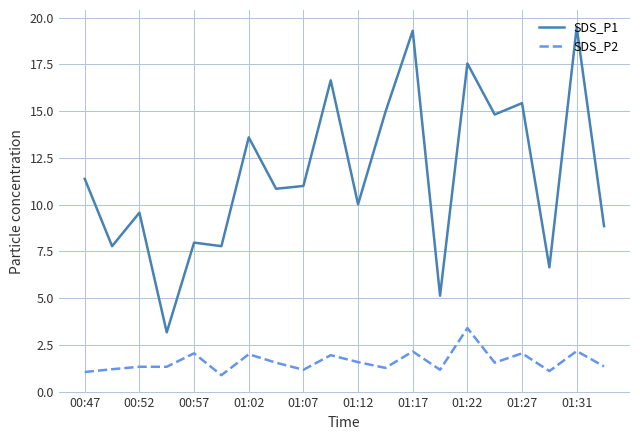

How many lines are shown in the chart?

2